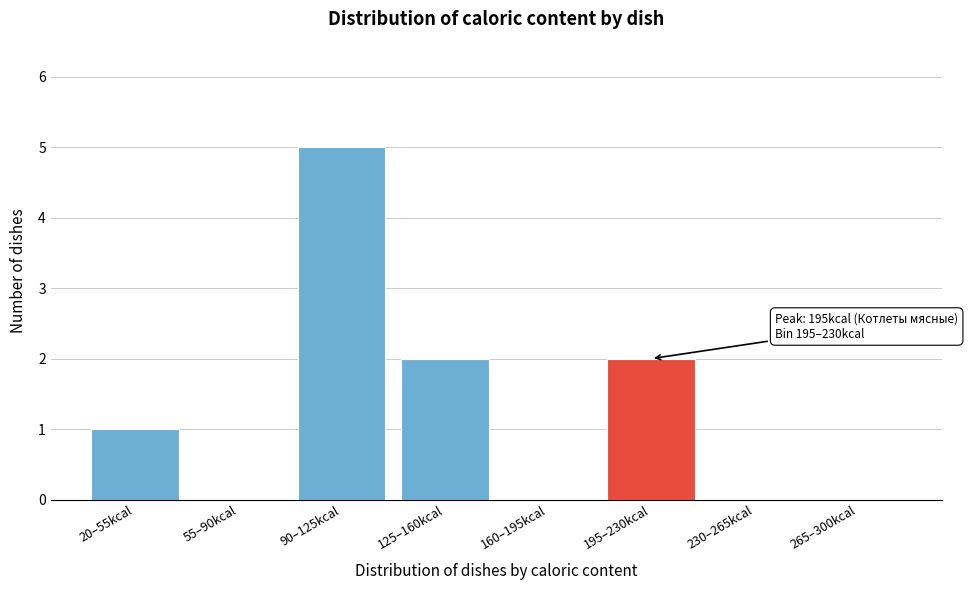

Reading right to left, extract all data points from this chart.

265–300kcal=0	230–265kcal=0	195–230kcal=2	160–195kcal=0	125–160kcal=2	90–125kcal=5	55–90kcal=0	20–55kcal=1